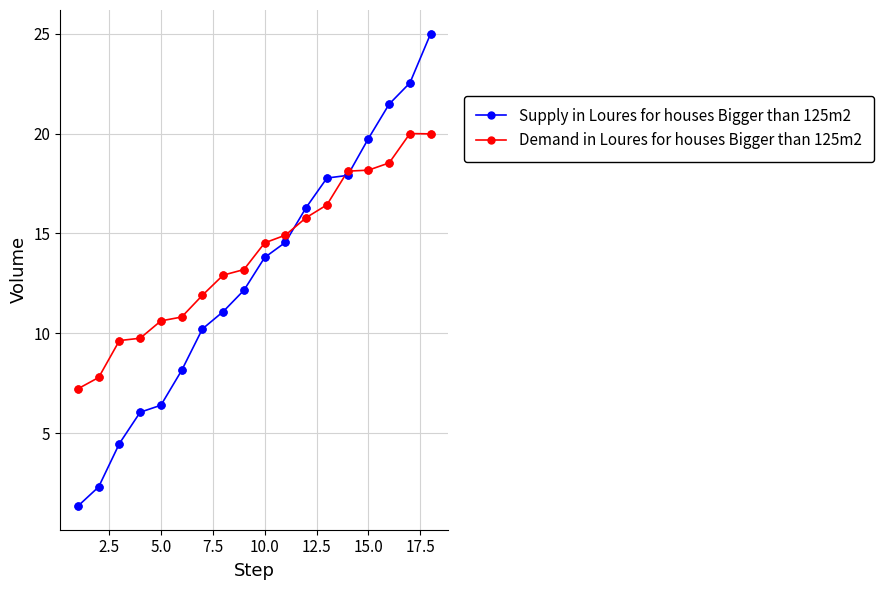

Which series has the largest total across all categories?

Demand in Loures for houses Bigger than 125m2